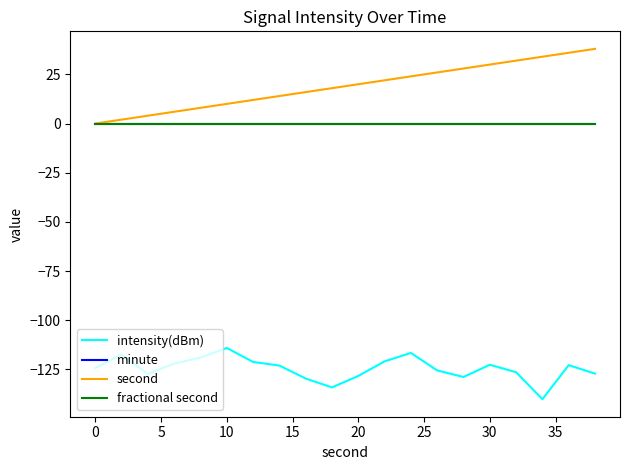

What is the average value of the intensity(dBm) series?

-124.6